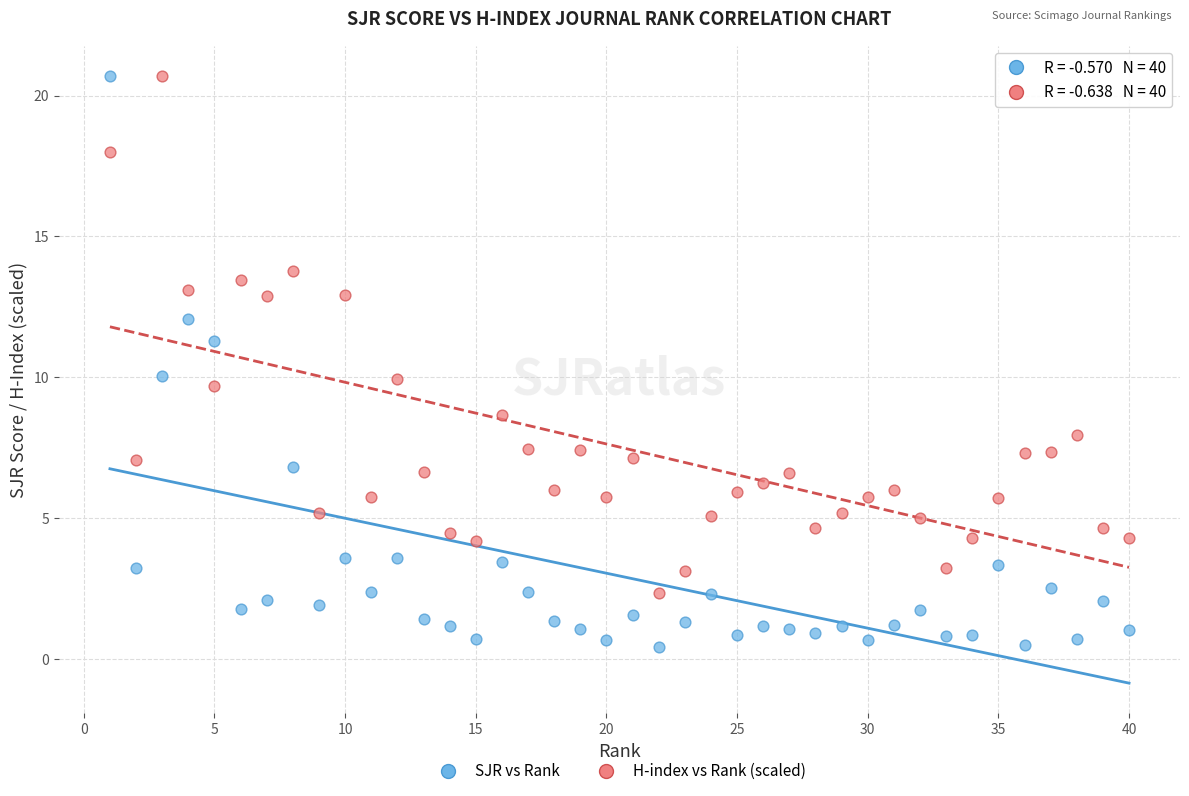

In the H-index vs Rank (scaled) series, what Y value is closest to 11?

9.9